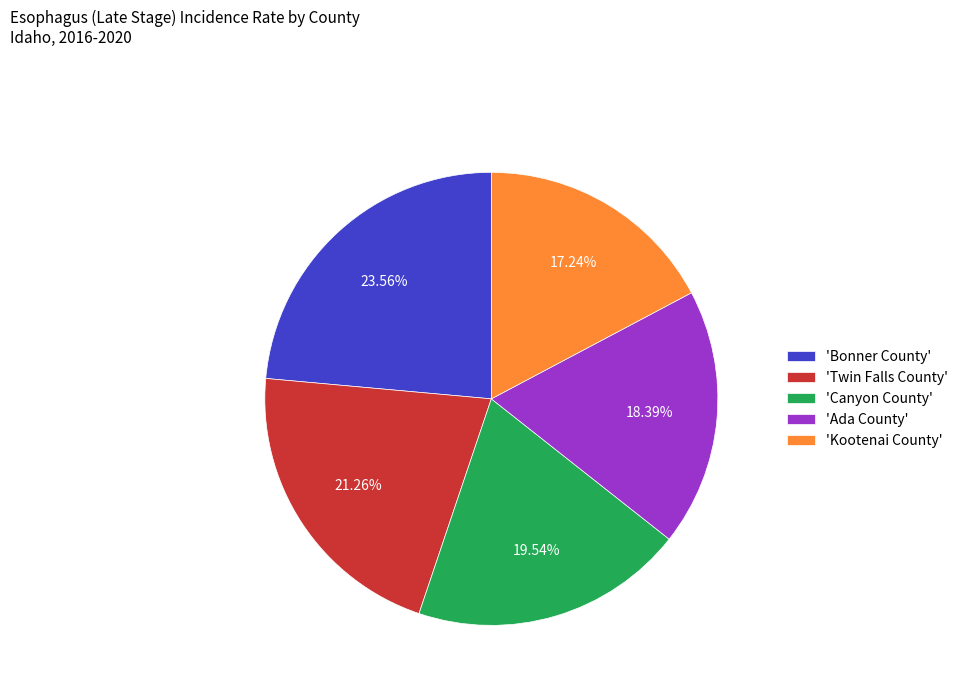

Count the number of slices in the pie.

5